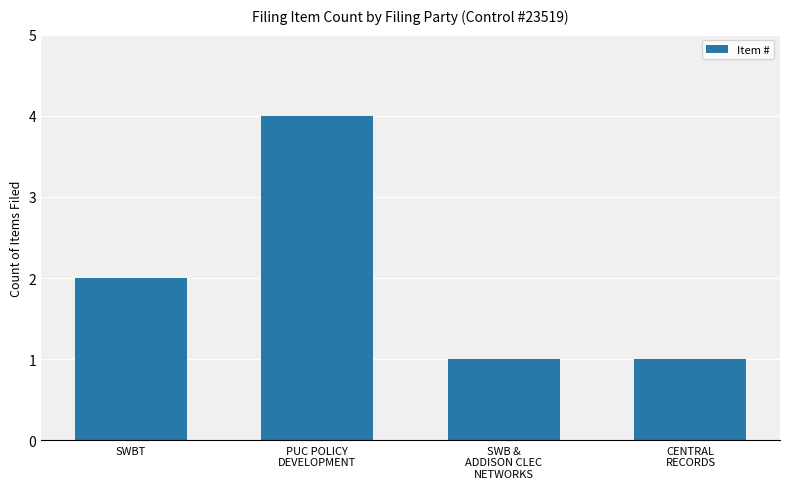

Reading right to left, transcribe all the data shown in this chart.

CENTRAL
RECORDS=1	SWB &
ADDISON CLEC
NETWORKS=1	PUC POLICY
DEVELOPMENT=4	SWBT=2